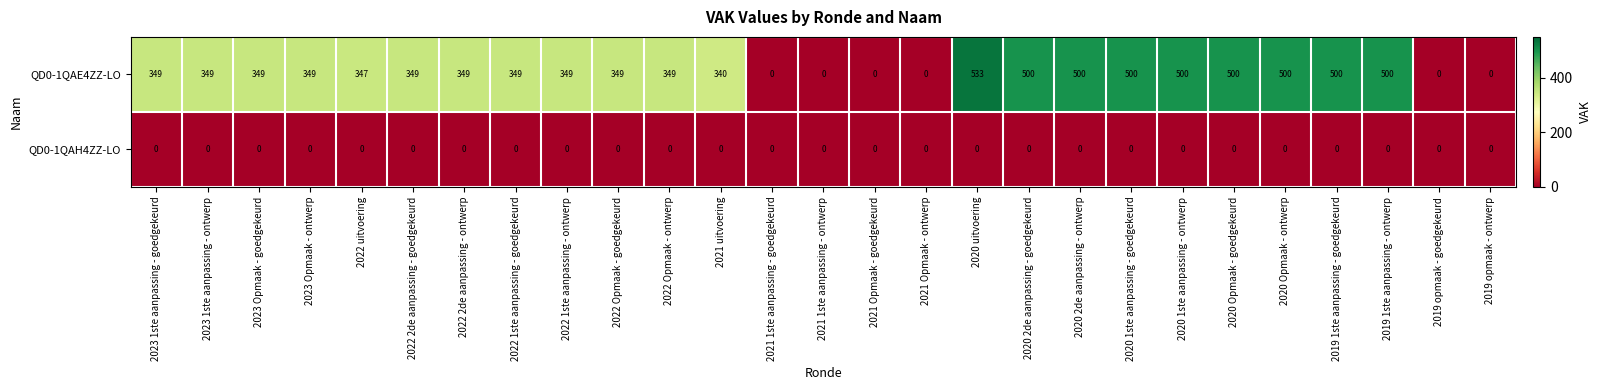

What is the greatest value displayed?

533